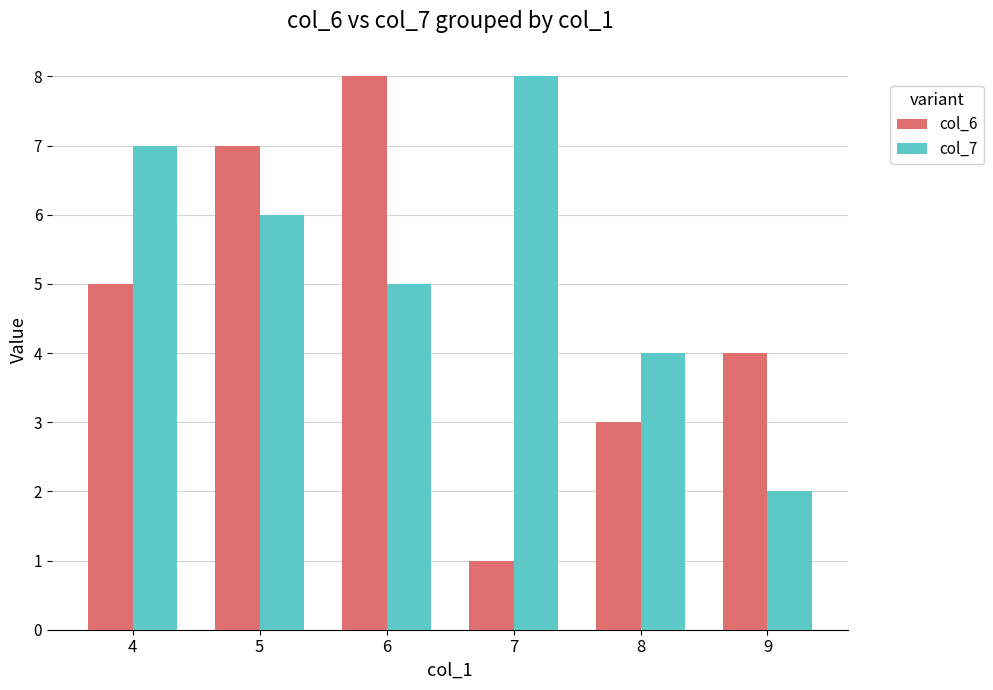

Which series changed the most between 4 and 6?

col_6